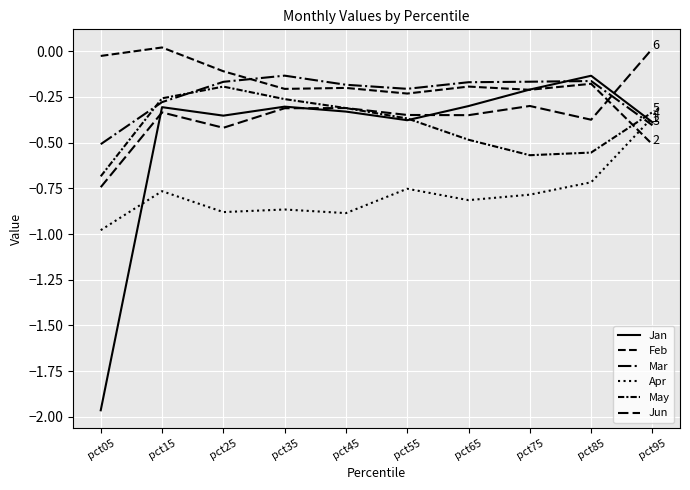

Is this an area chart (filled region under the line)?

No